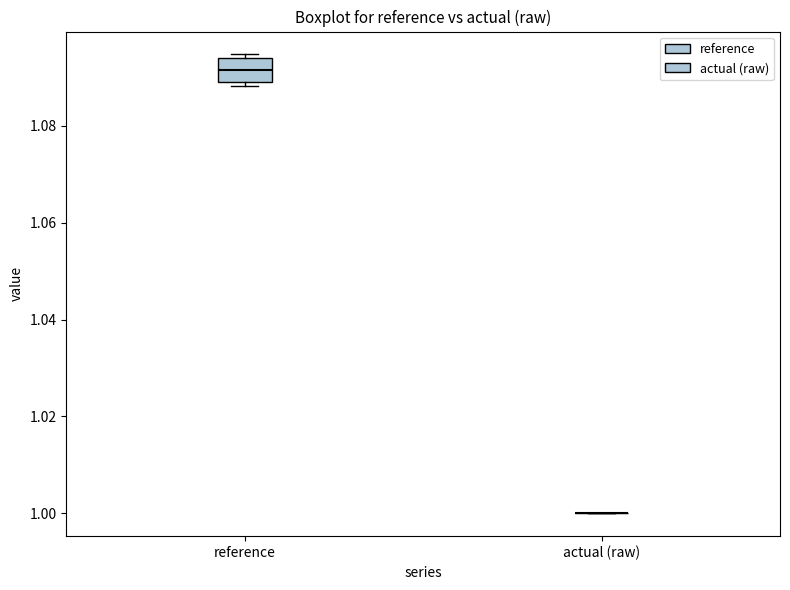

Reading left to right, read every box against the y-axis: the position of its median line, the range the box covers, and the ends of its whiskers. The values are not printed on the chart, so give them approximately, as read against the axis.

reference: median 1.092, box 1.088 to 1.094, whiskers 1.088 (just below the box's lower edge) to 1.094 (just above the box's upper edge)
actual (raw): box collapsed to a line at 1.000, whiskers 1.000 to 1.000